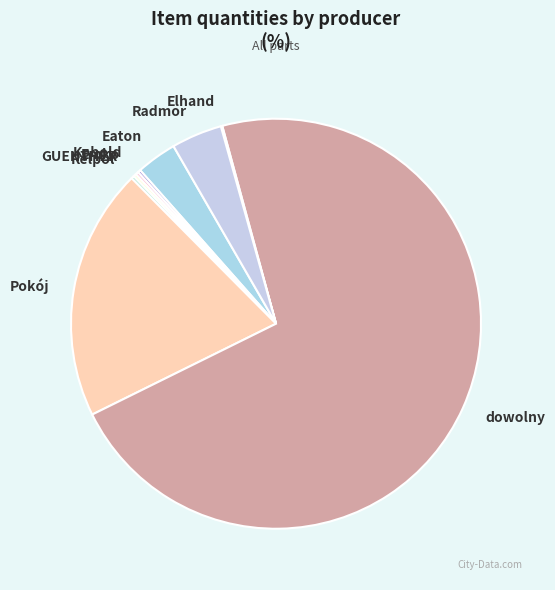

What is the ratio of the value at Pokój to the value at dowolny?

0.3